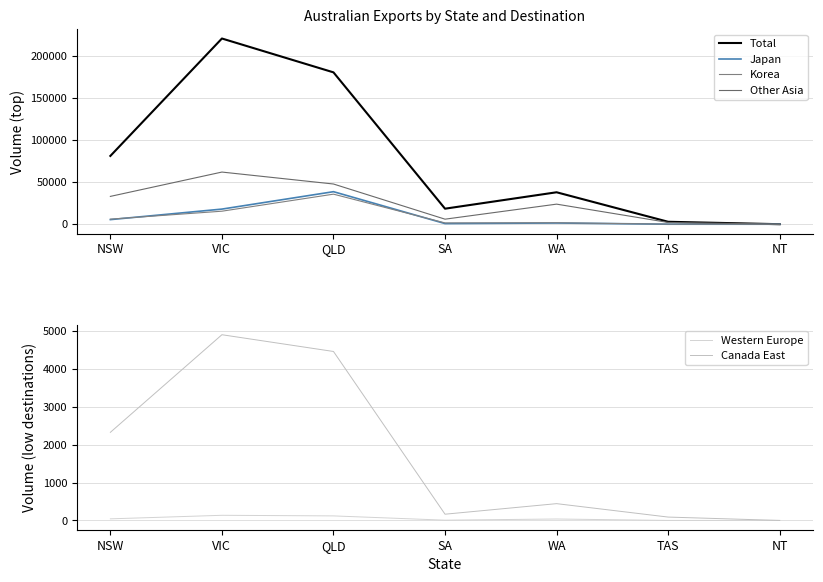

How many positive values does the Korea series have?

6